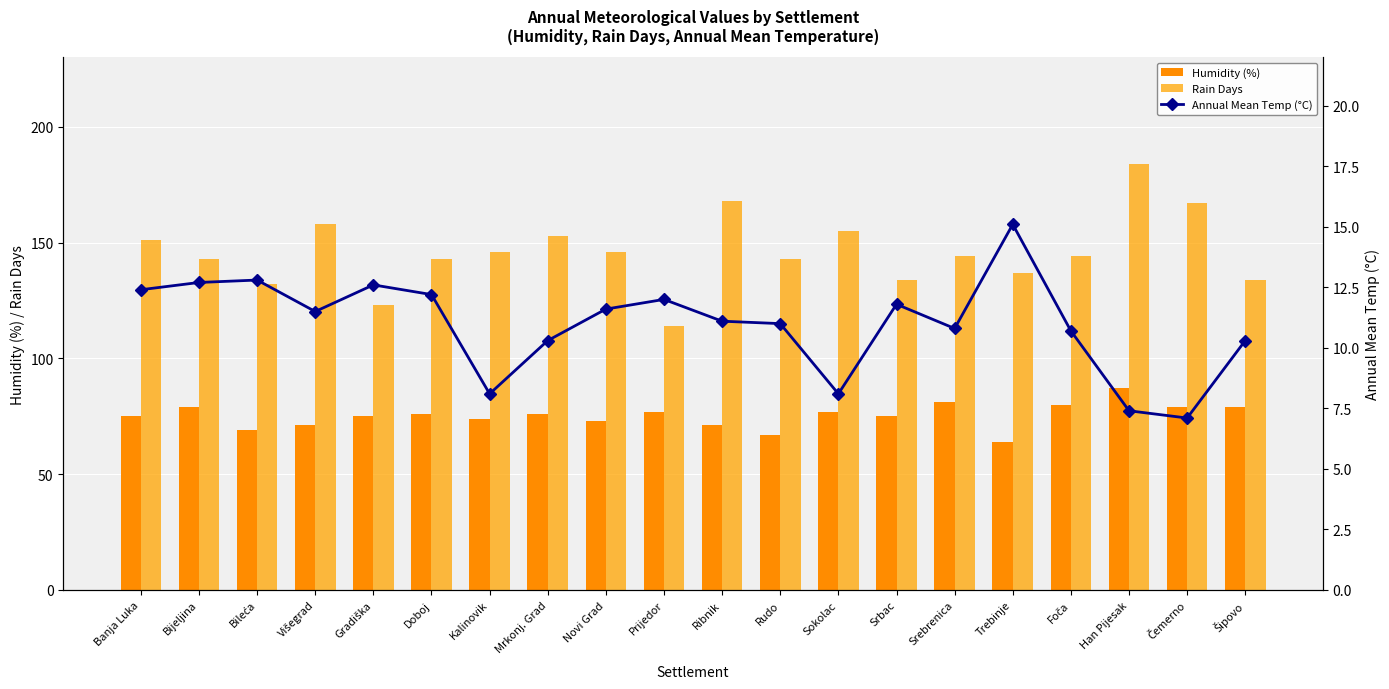

What is the difference between the maximum and minimum values in the Humidity (%) series?

23